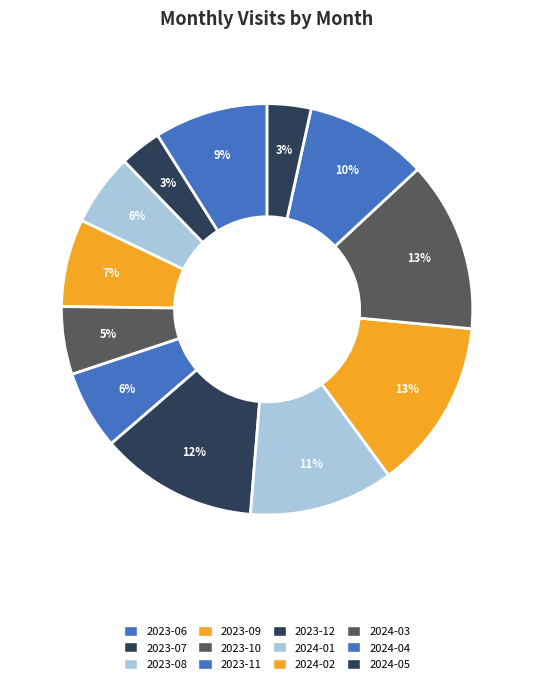

Is it true that 2023-06 is 9% of the pie?

True